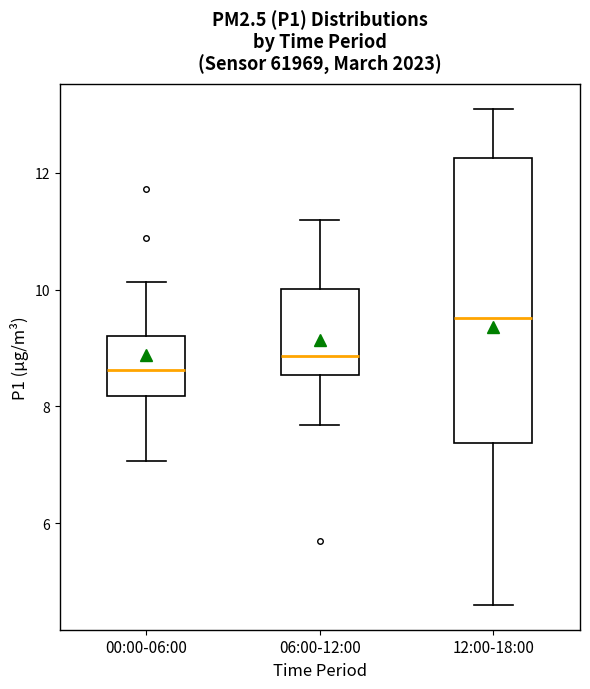

Which box is the tallest, from its lower edge to its upper edge?

12:00-18:00